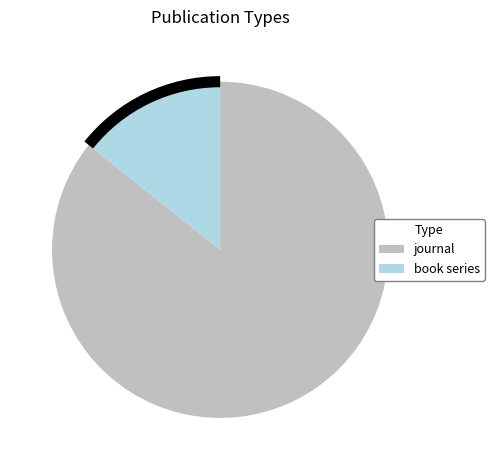

Which has a higher value, journal or book series?

journal